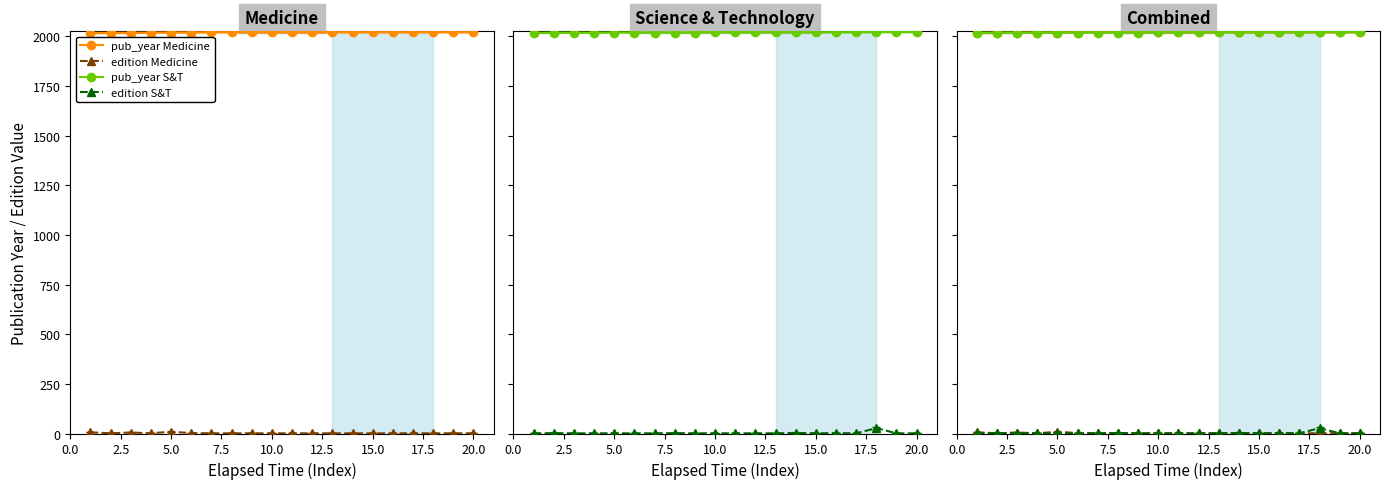

Is the value of Medicine at 10.0 greater than the value of Science & Technology at 18?

No